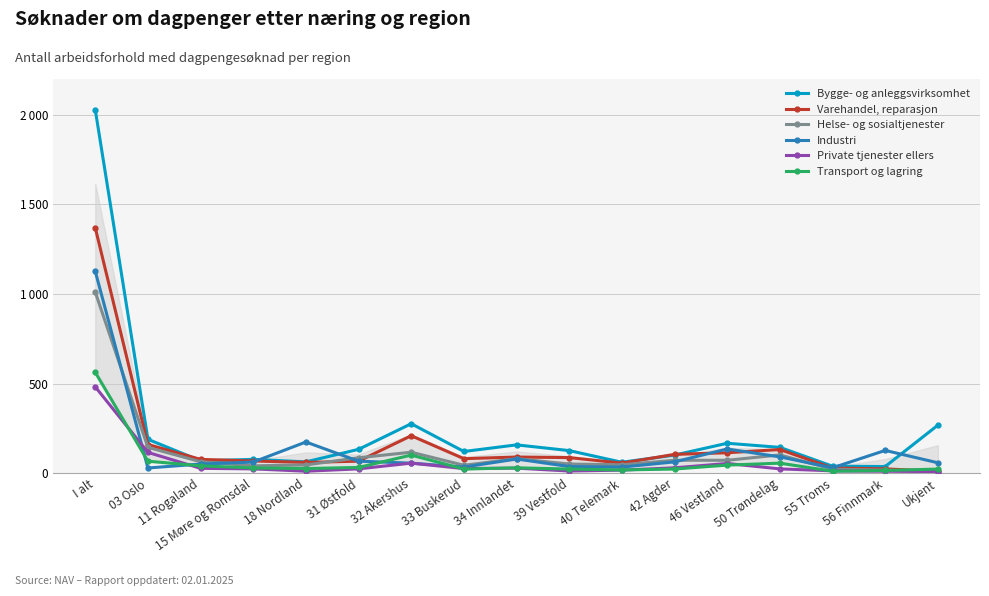

What is the spread (max minus min) of values at 46 Vestland?

122